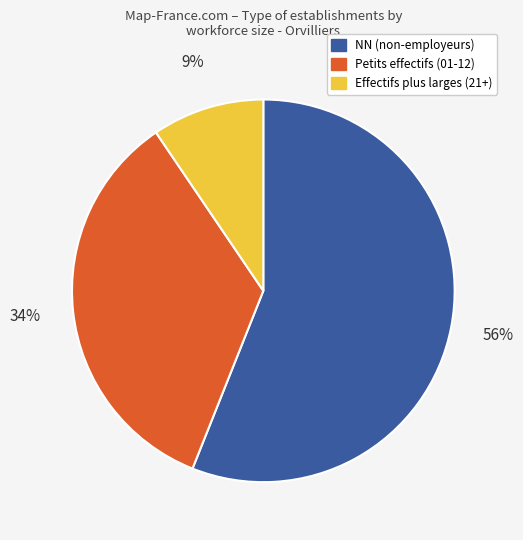

Is it true that Petits effectifs (01-12) is 34% of the pie?

True